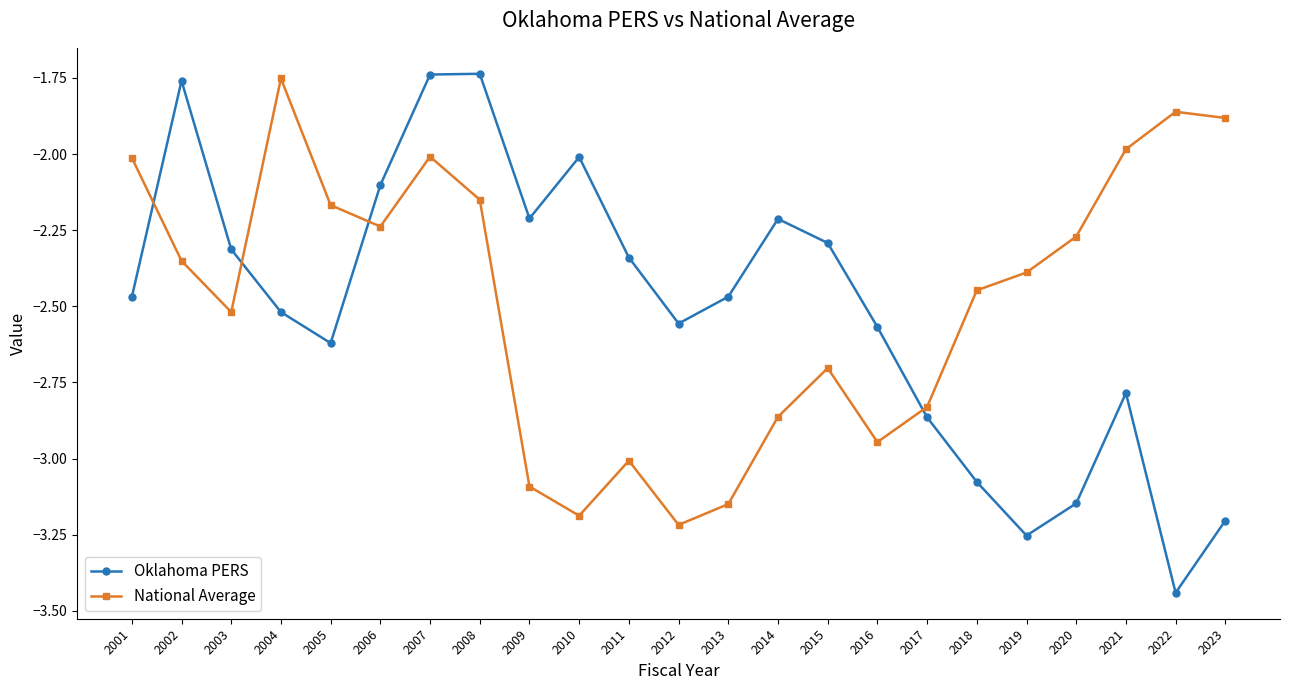

True or false: National Average and Oklahoma PERS intersect in this chart.

True